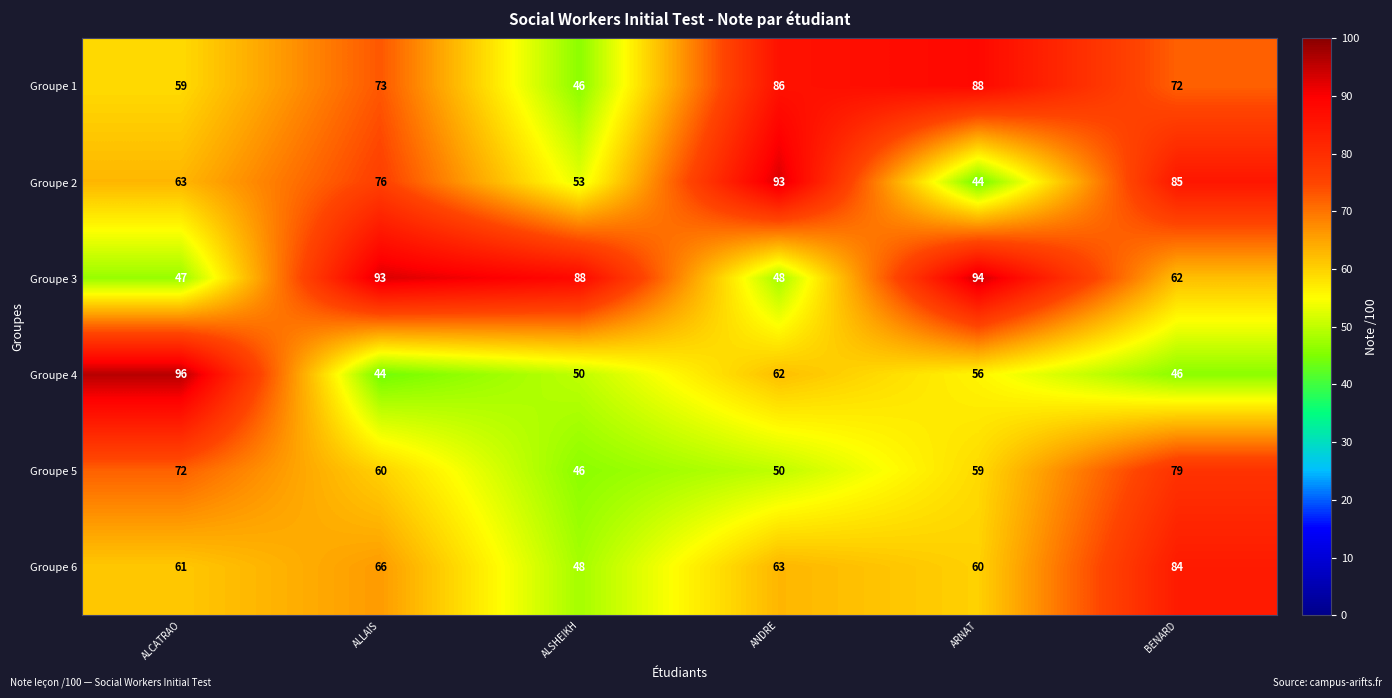

What is the minimum value for Groupe 4?

44